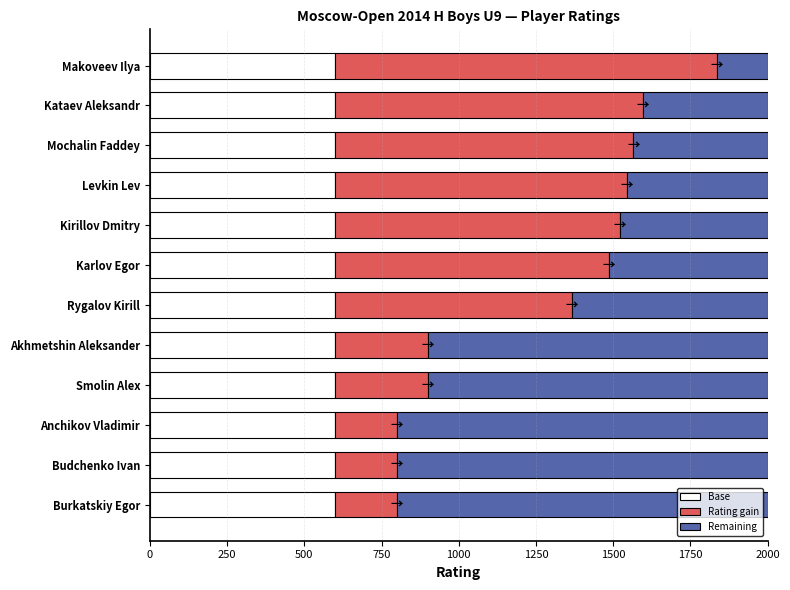

What is the minimum value for Base?

600